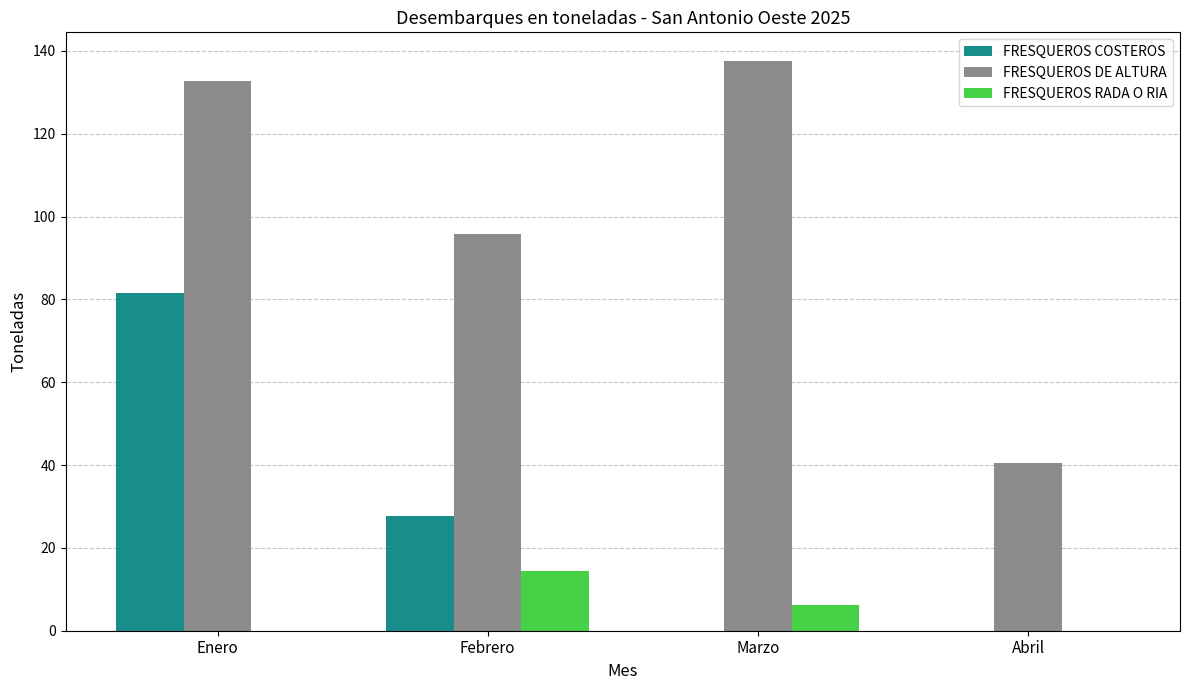

What is the sum of all FRESQUEROS RADA O RIA values?

20.8